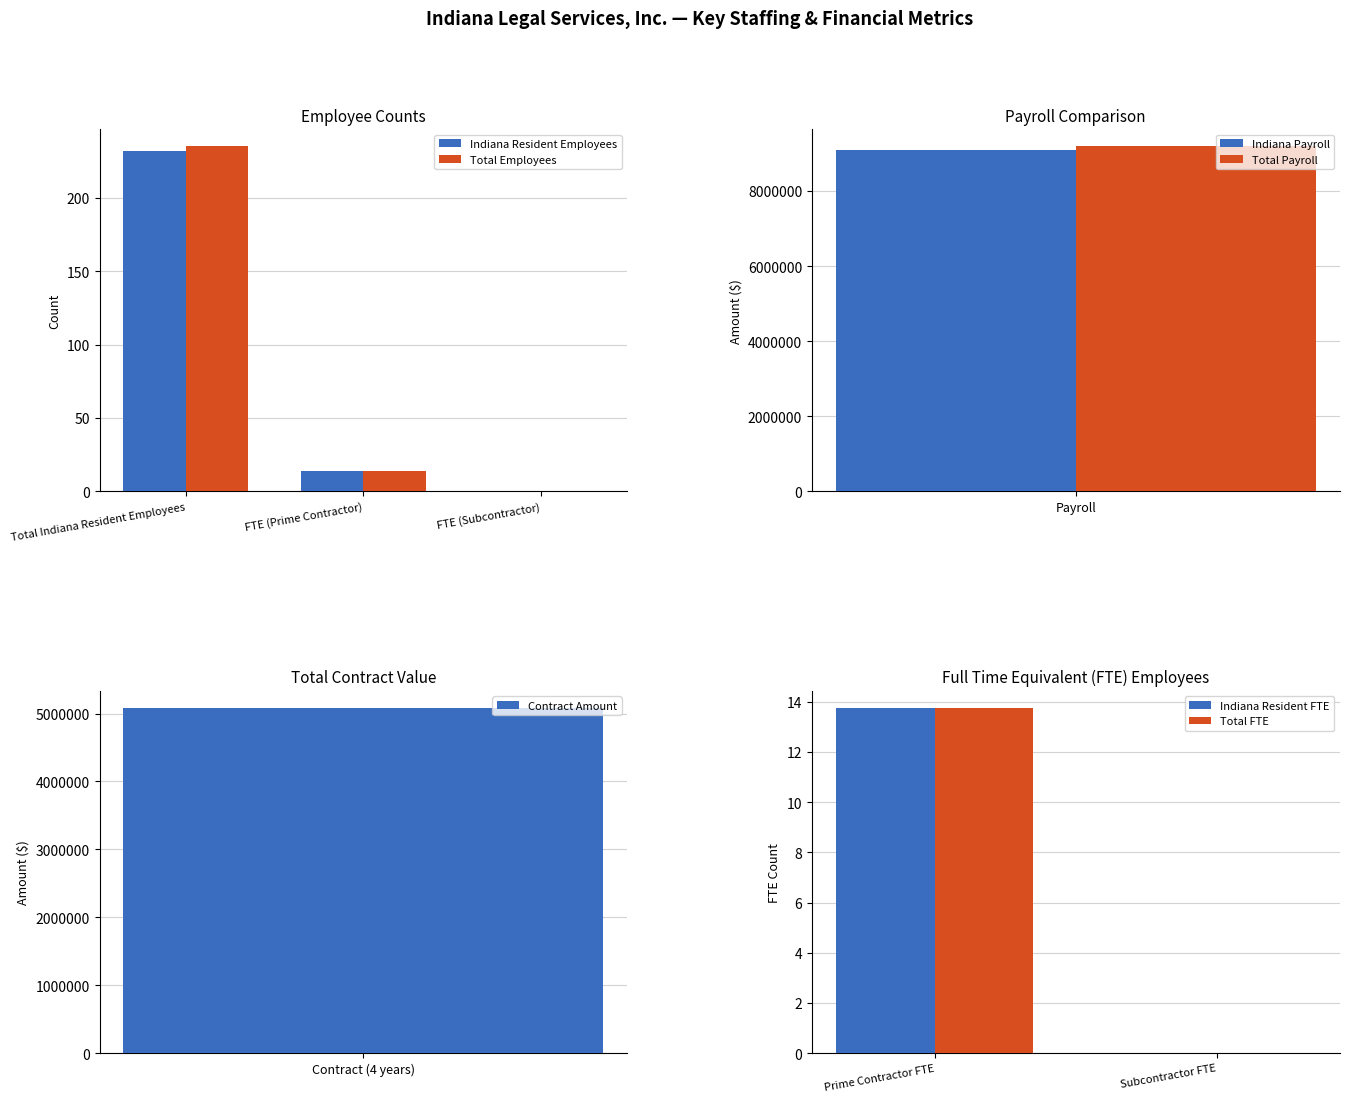

How many positive values does the Total Employees series have?

2